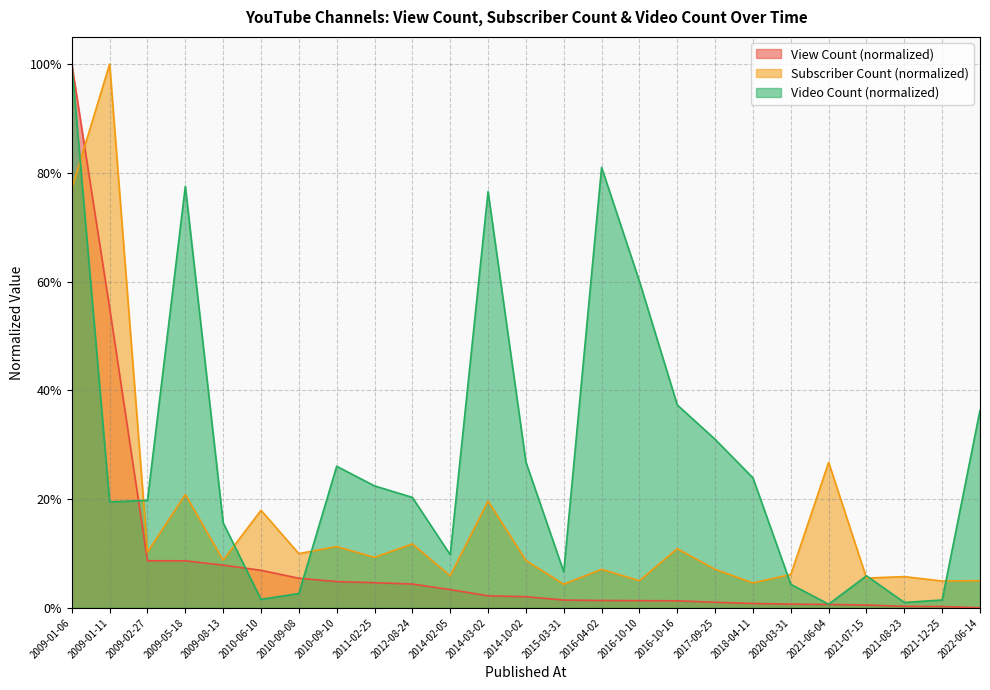

How many intersections are there between View Count and Subscriber Count?

1